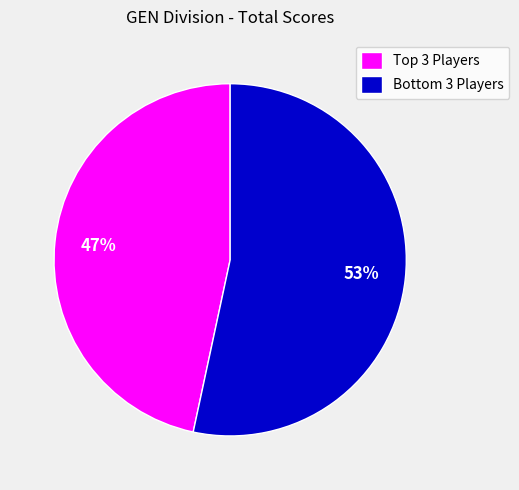

Which slice is the smallest?

Top 3 Players